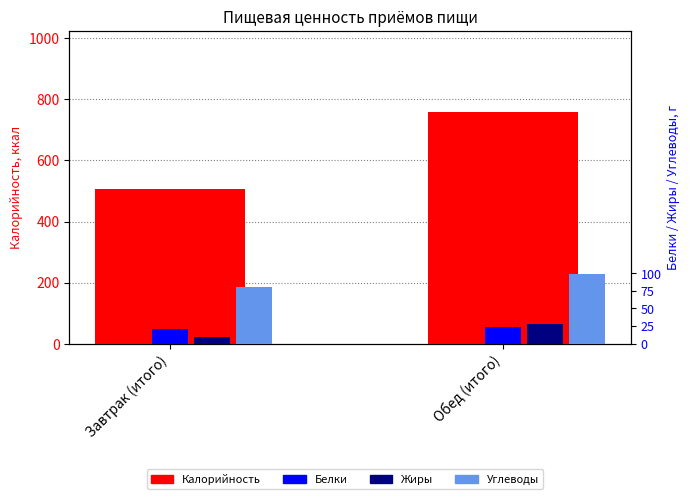

Which series has the largest range (max minus min)?

Калорийность